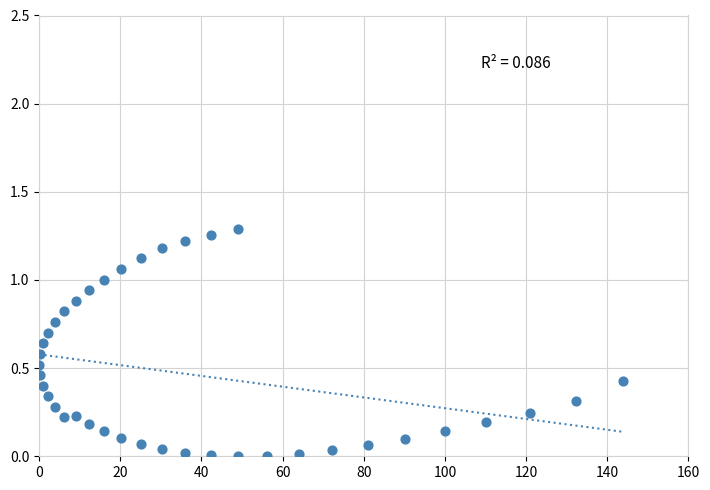

What is the range of X values (max minus min)?

144.0